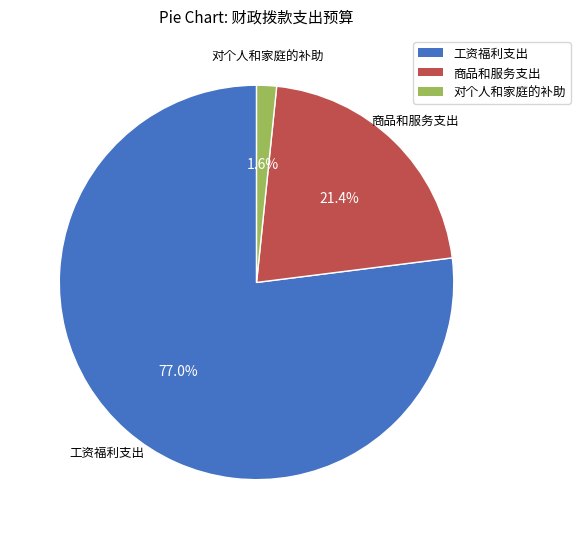

What percentage is NOT represented by 商品和服务支出?

78.6%